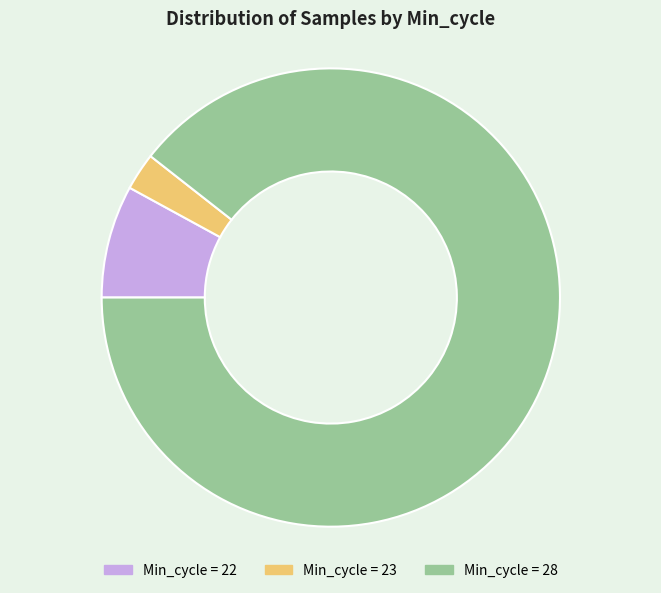

Is there any slice that represents more than half of the pie?

Yes